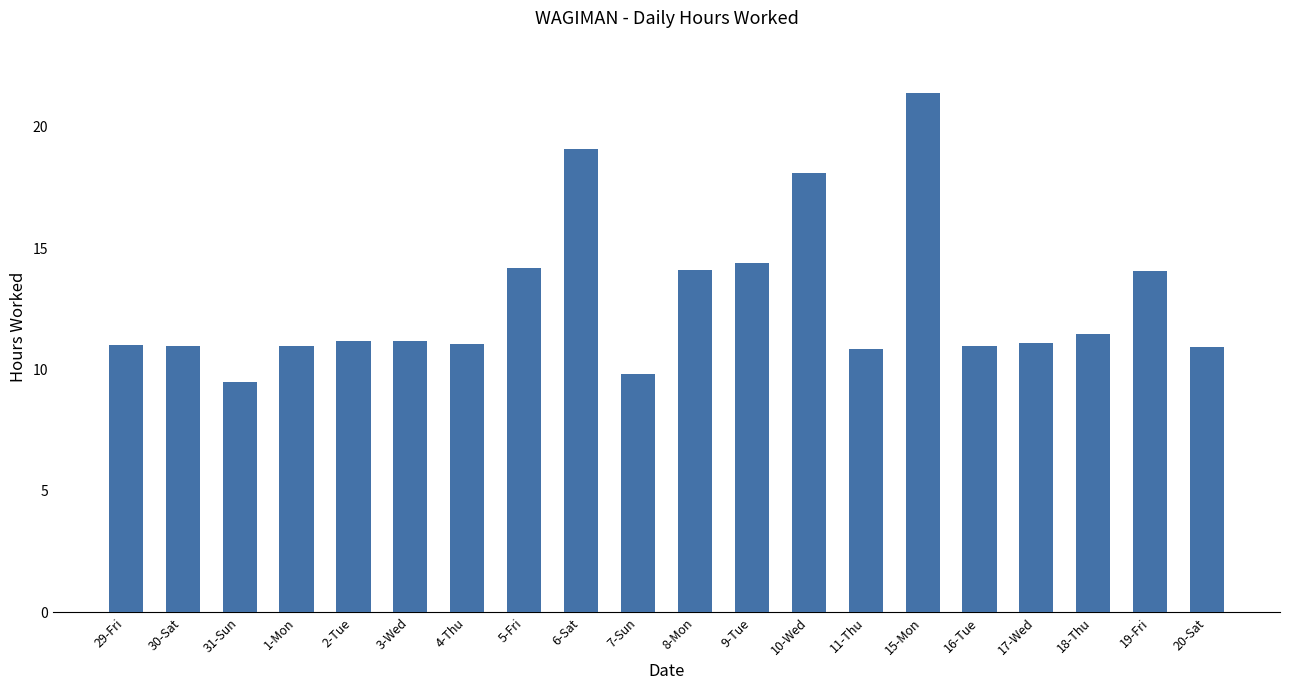

True or false: the data shows 11.0 at 30-Sat.

True